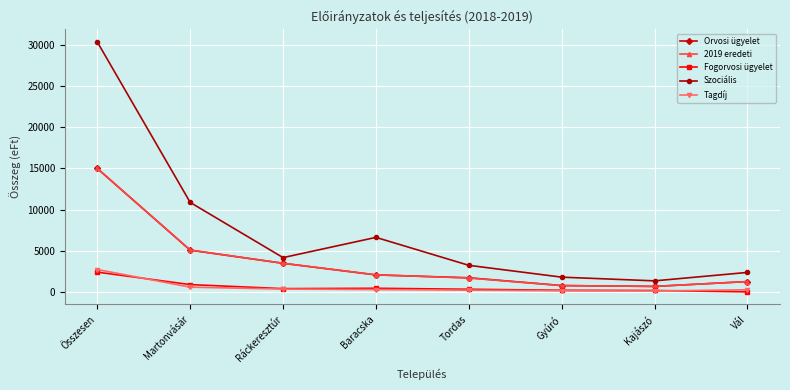

True or false: Szociális has a value of 4165 at Ráckeresztúr.

True